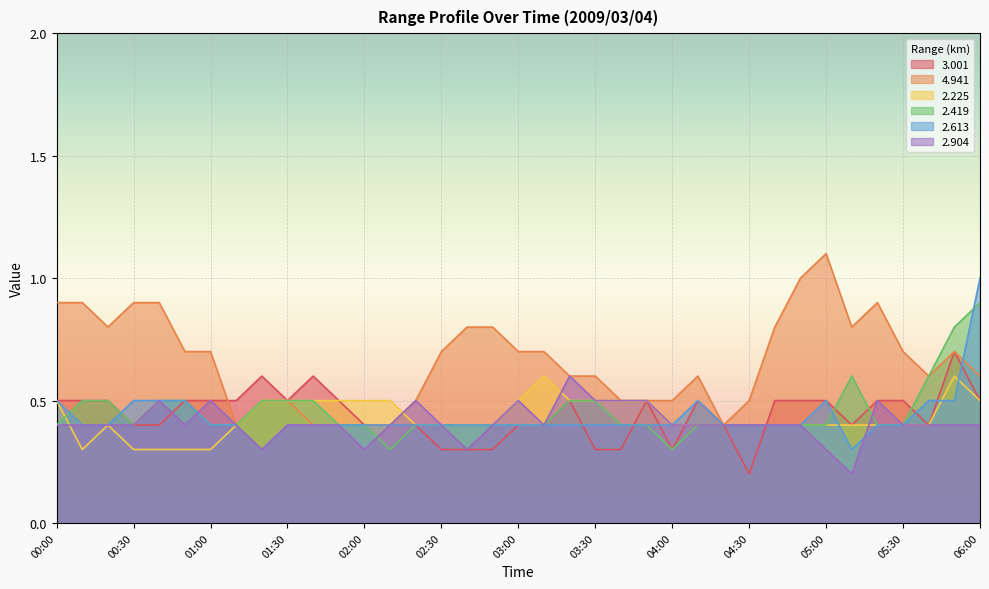

The value of 2.419 at 00:50 is 0.5. True or false?

True